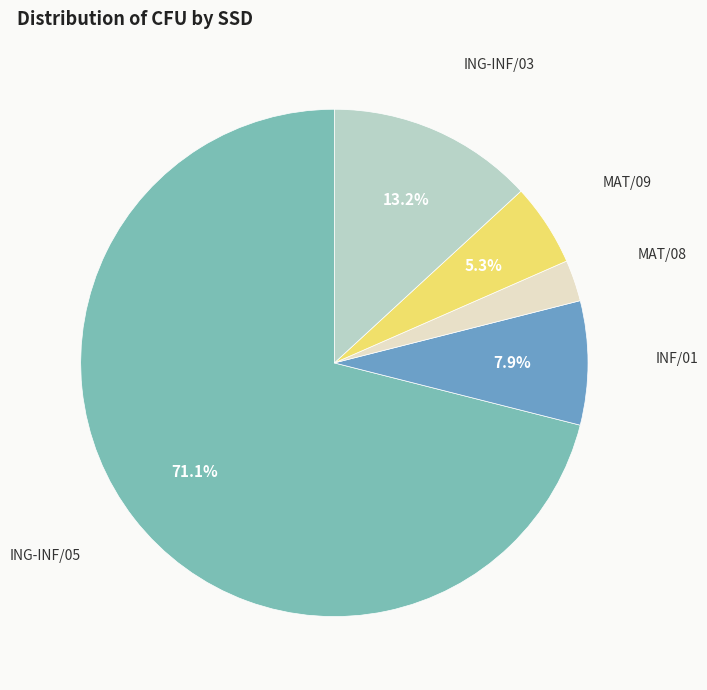

Count the number of slices in the pie.

5